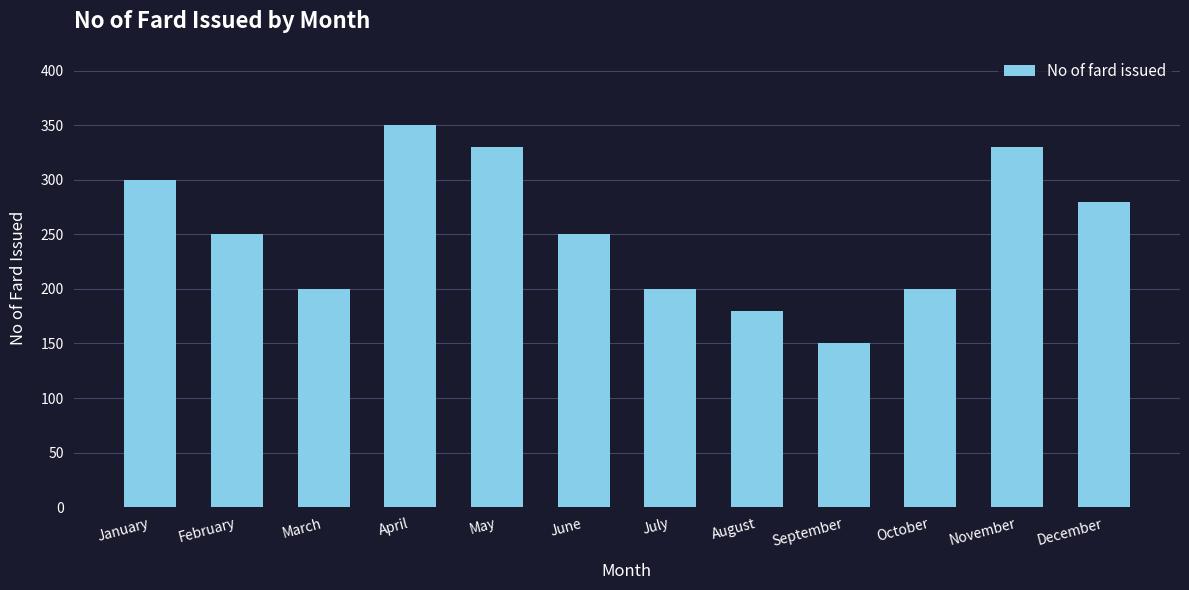

At which category does the chart reach its peak across all series?

April